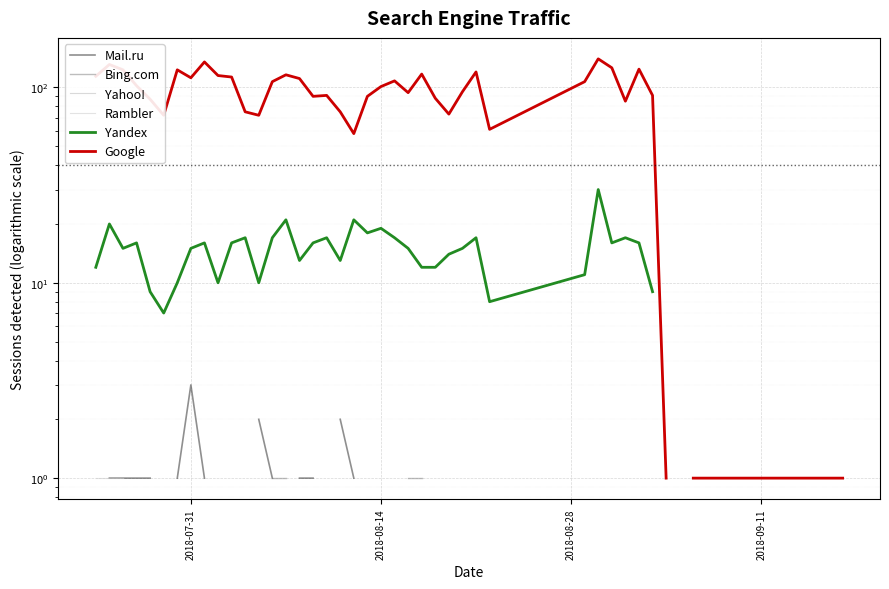

What is the minimum value shown in the chart?

1.0